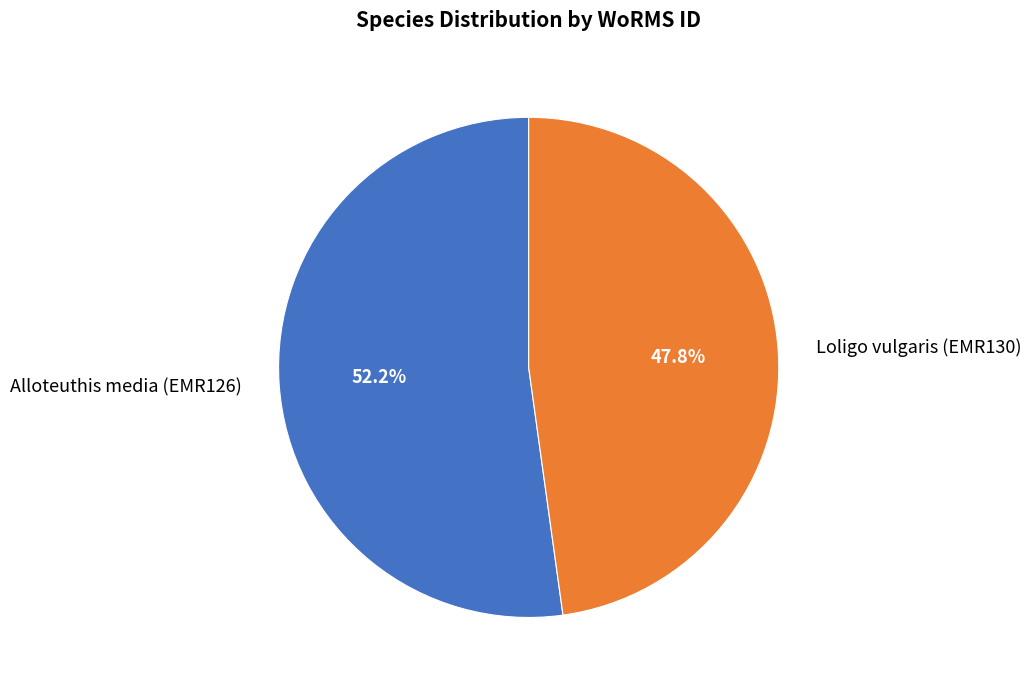

To the nearest percent, what percentage of the pie is Loligo vulgaris (EMR130)?

48%